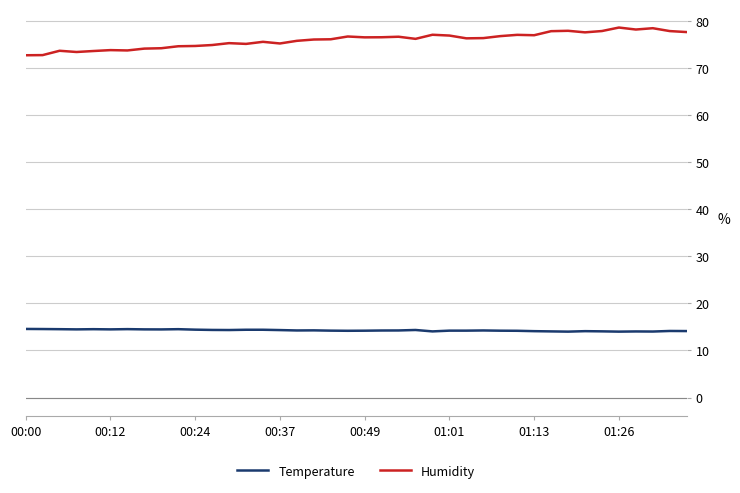

What is the minimum value shown in the chart?

14.0